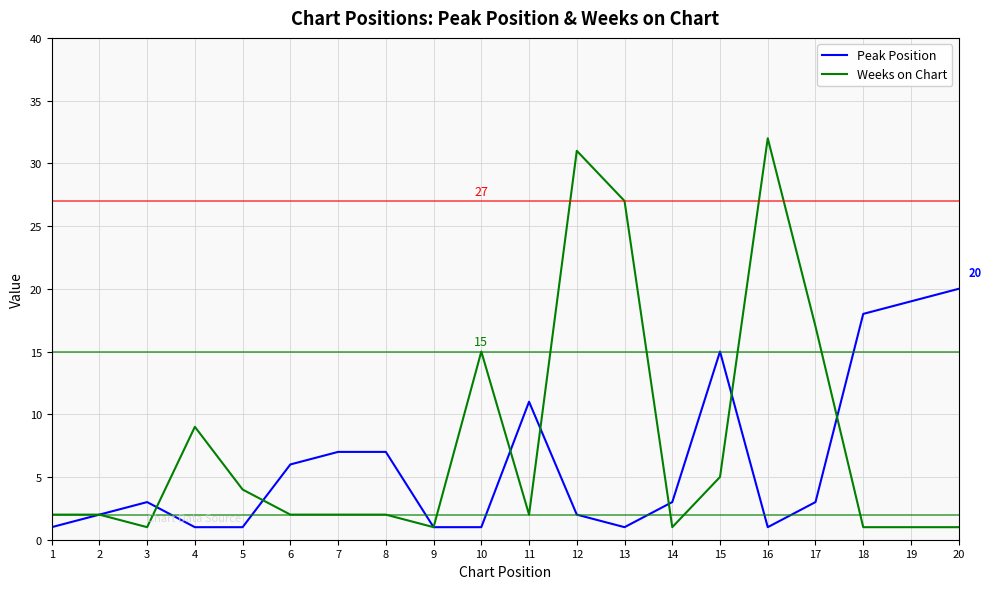

At which label does Weeks on Chart reach its peak?

16